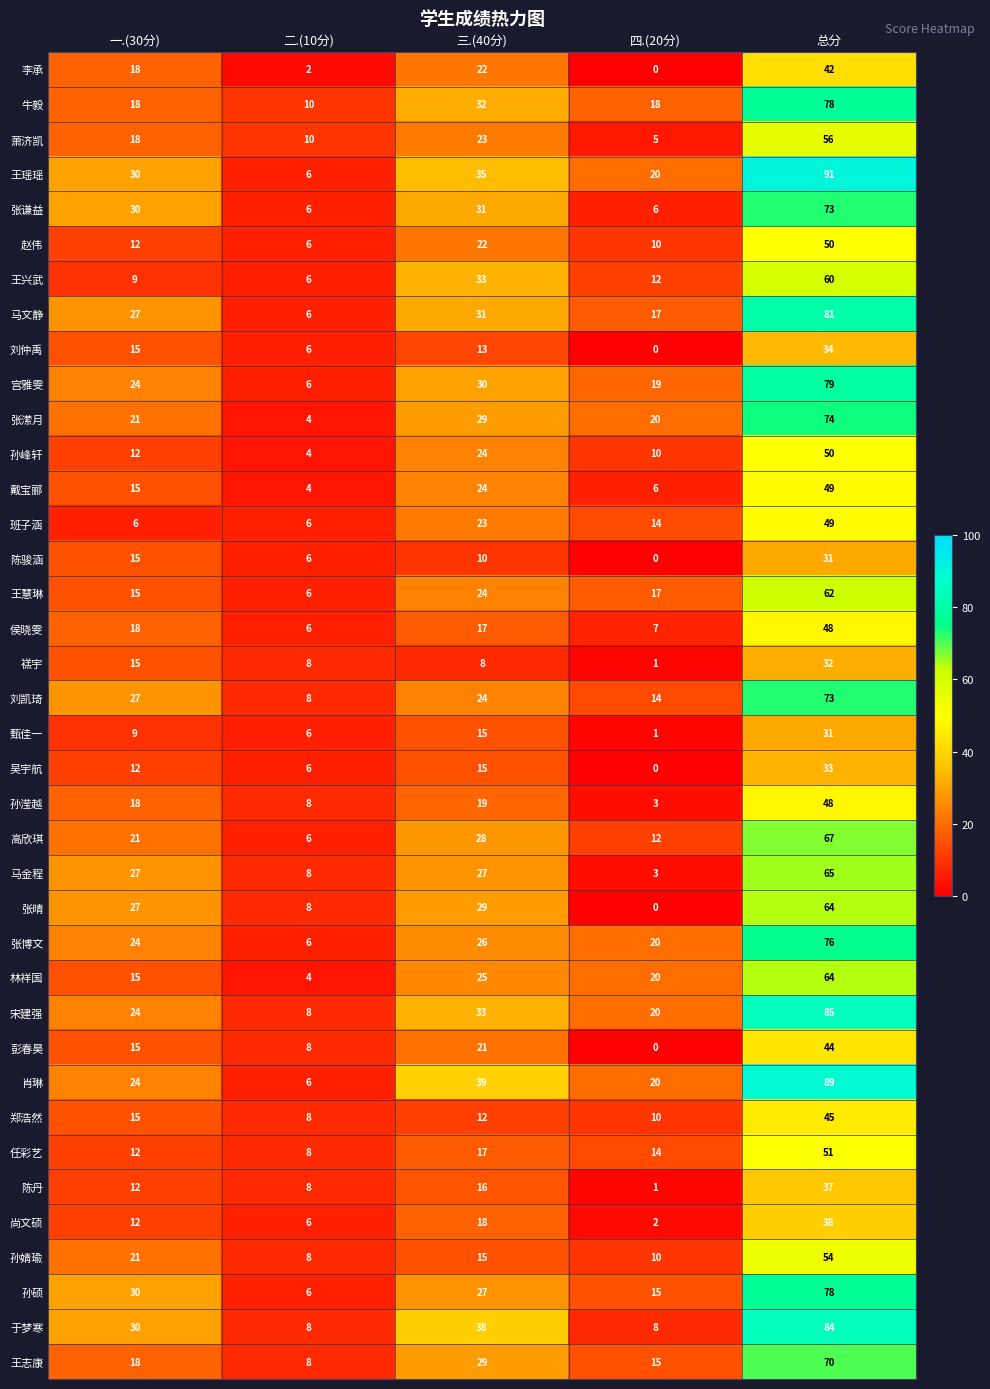

How many categories are shown in the chart?

5